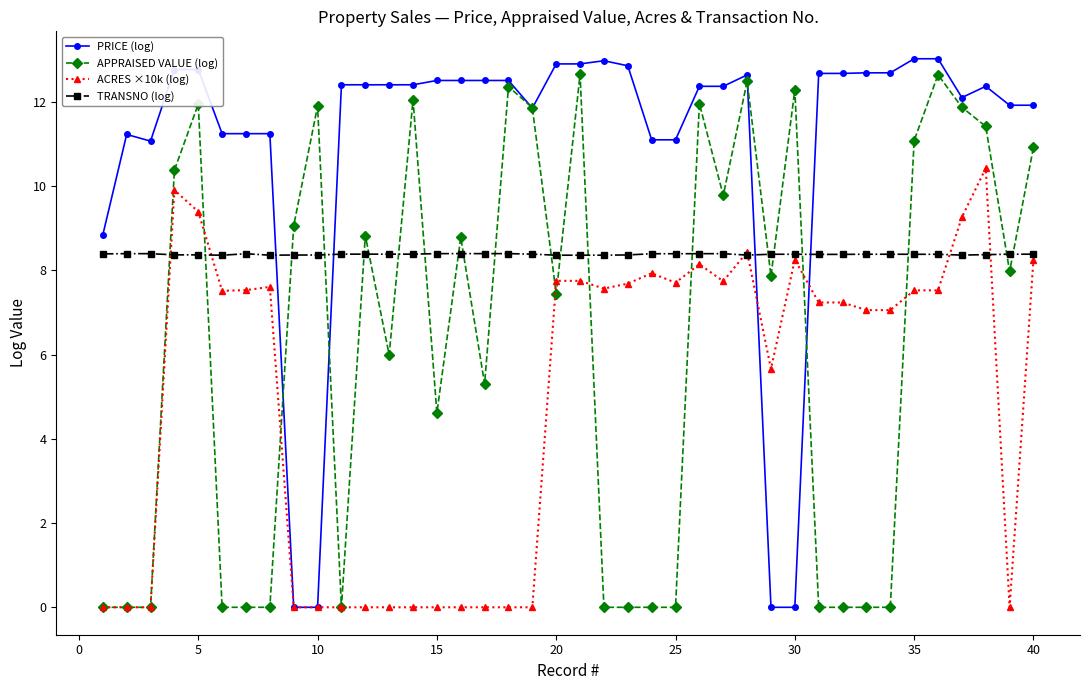

What is the lowest value of the TRANSNO (log) series?

8.4